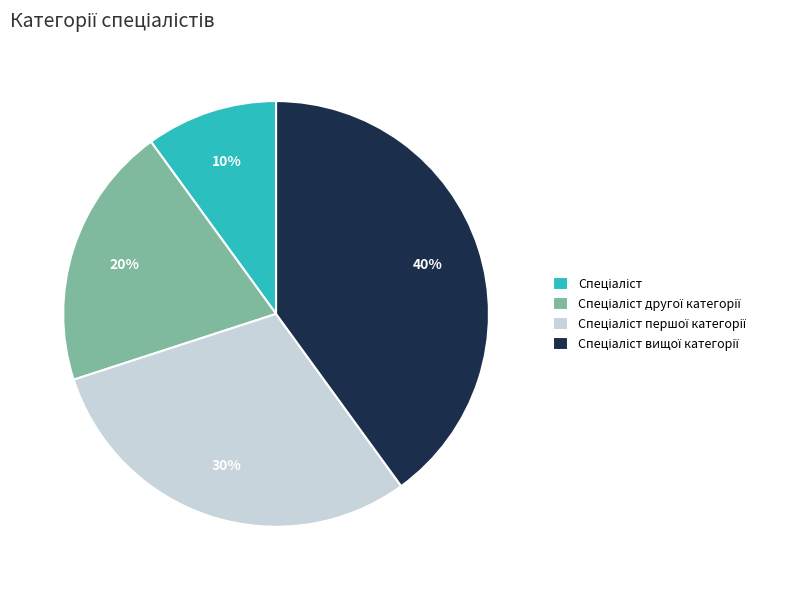

How many segments does this pie chart have?

4